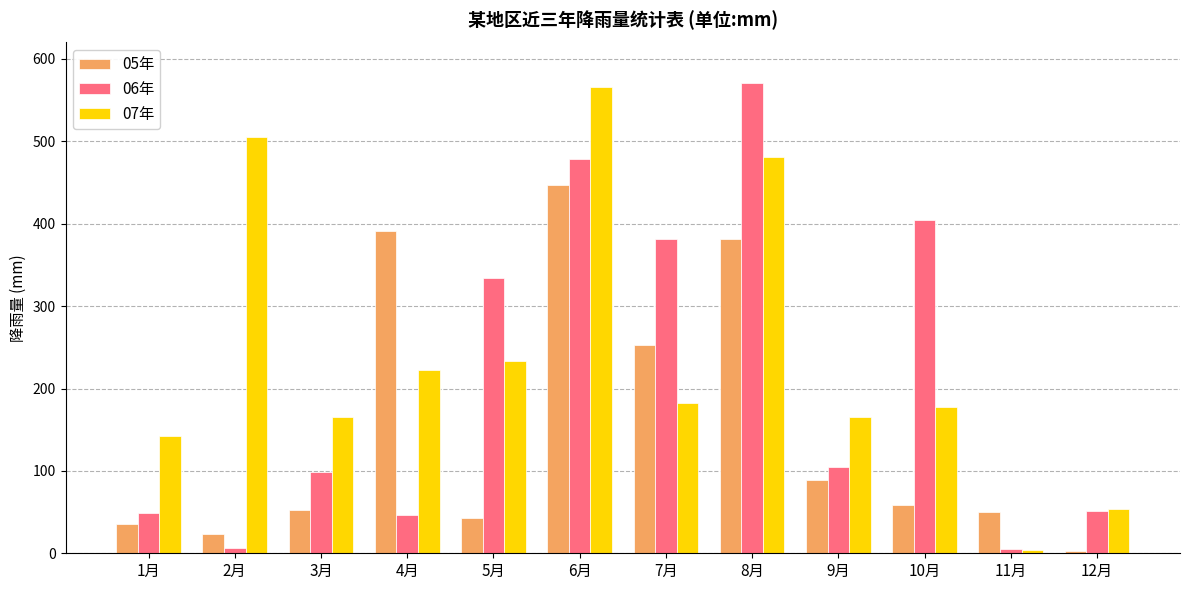

What is the sum of all 07年 values?

2898